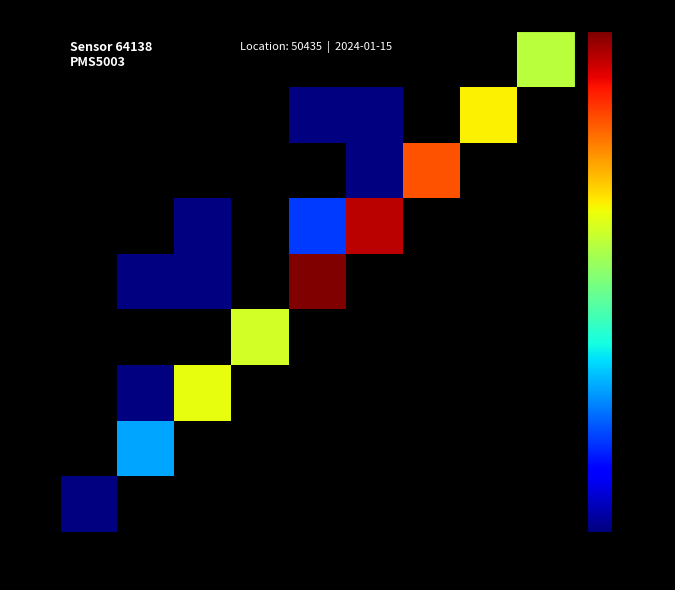

What is the total value across all series at 9?

39